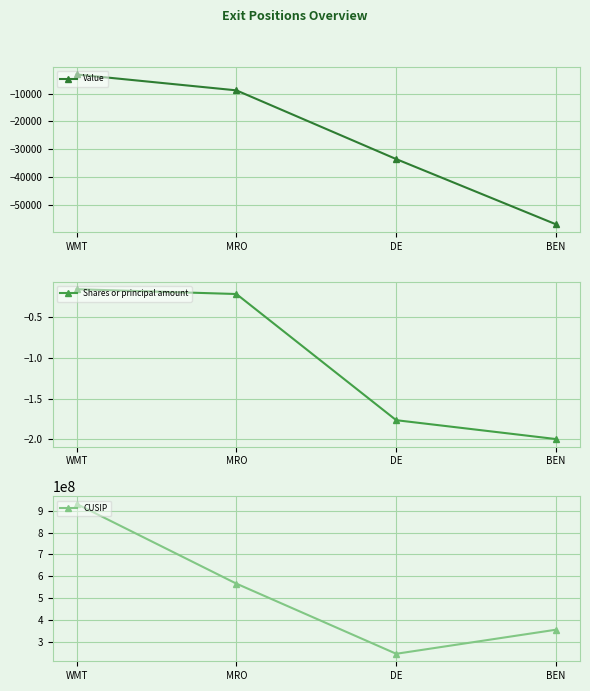

At BEN, list the series in order from largest to smallest.

CUSIP, Shares or principal amount, Value